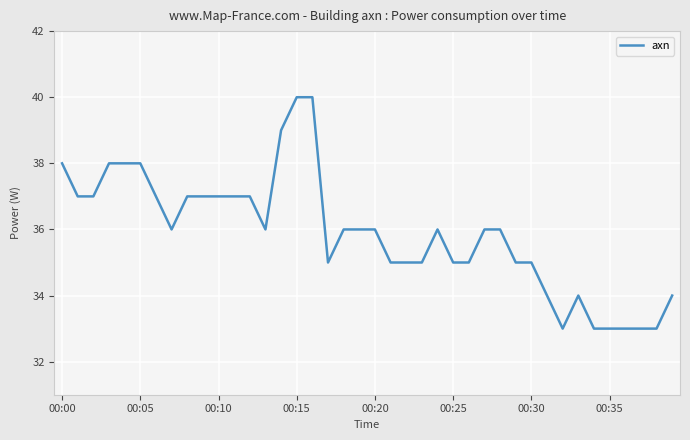

How many categories are shown in the chart?

40